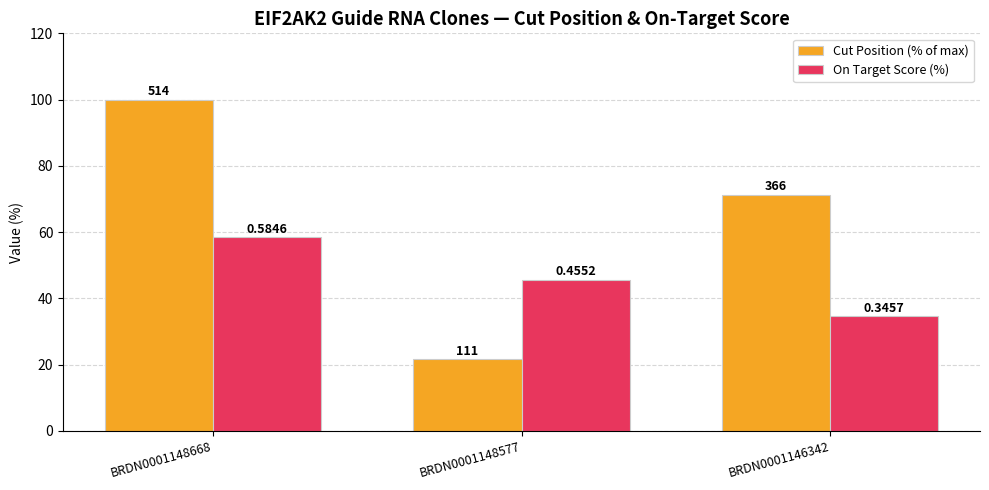

Rank the series by their average value, from highest to lowest.

Cut Position (% of max), On Target Score (%)